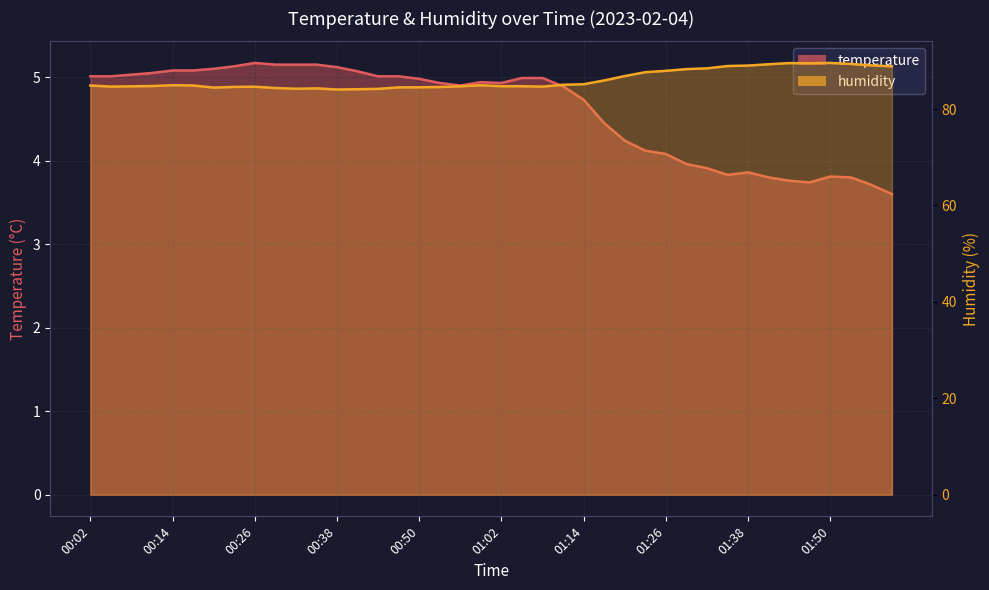

True or false: temperature has a value of 1.8 at 01:53.

False